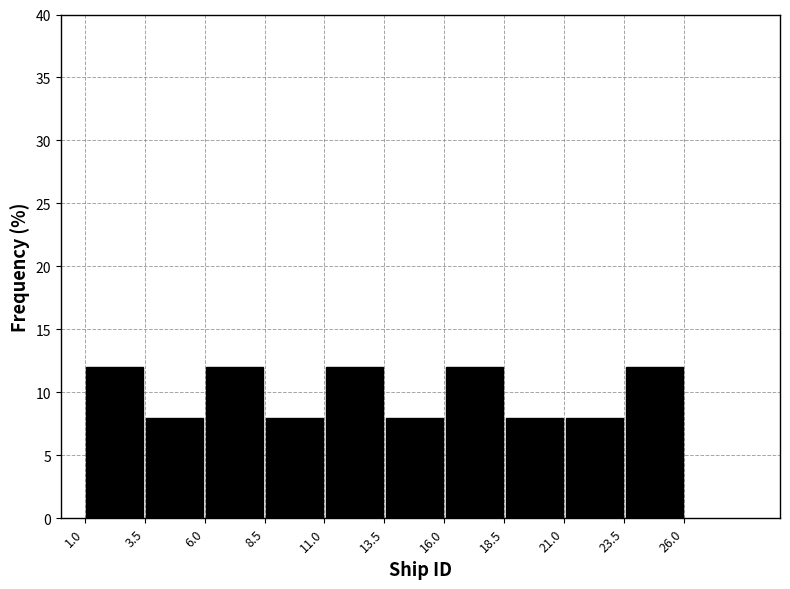

Reading left to right, list every bar in this chart as the range it spans on the x-axis followed by its height. The values are not printed on the chart, so give them approximately, as read against the axis.

1.0 to 3.5: 12
3.5 to 6.0: 8
6.0 to 8.5: 12
8.5 to 11.0: 8
11.0 to 13.5: 12
13.5 to 16.0: 8
16.0 to 18.5: 12
18.5 to 21.0: 8
21.0 to 23.5: 8
23.5 to 26.0: 12